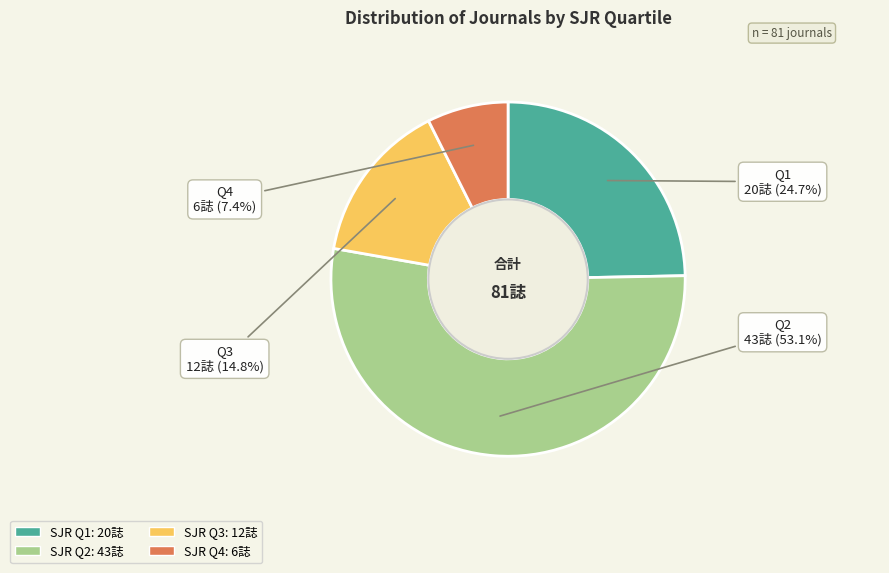

To the nearest percent, what is the average slice percentage?

25%